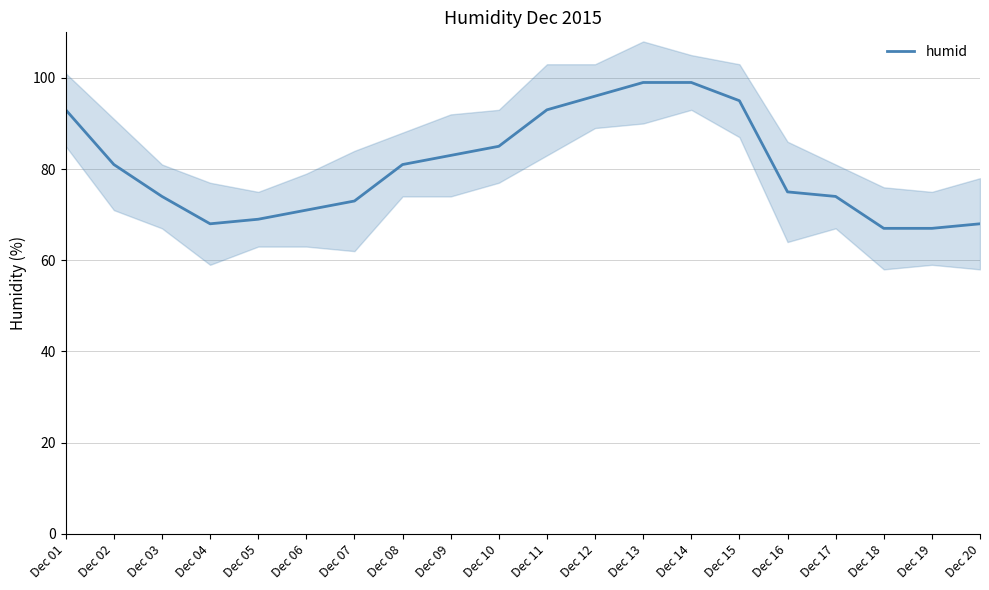

Which has a higher value, Dec 03 or Dec 14?

Dec 14